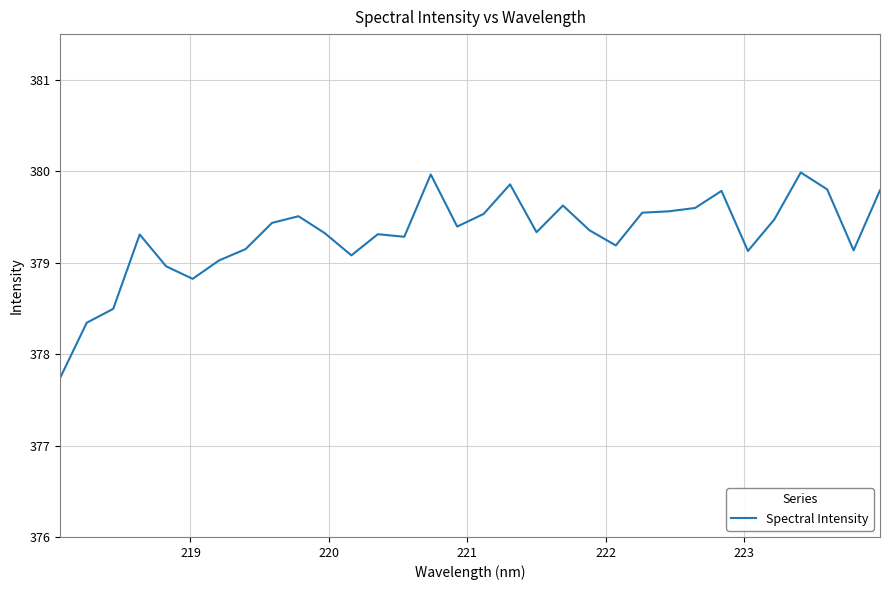

What is the greatest value displayed?

380.0